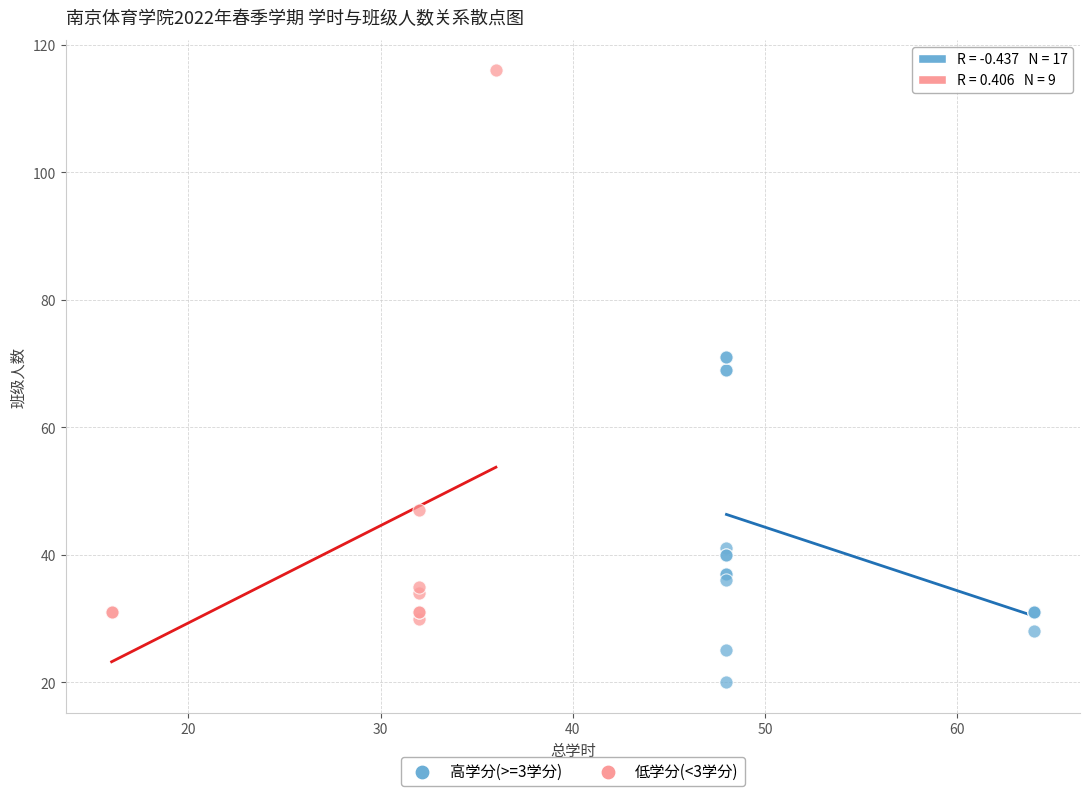

Which series has the largest Y range (max minus min)?

低学分(<3学分)